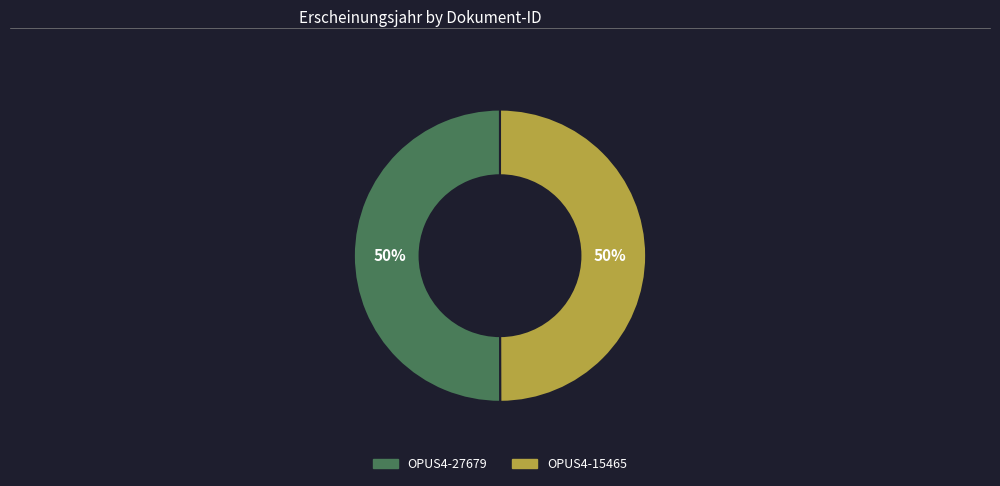

Approximately how many times larger is the value at OPUS4-27679 compared to OPUS4-15465?

1.0